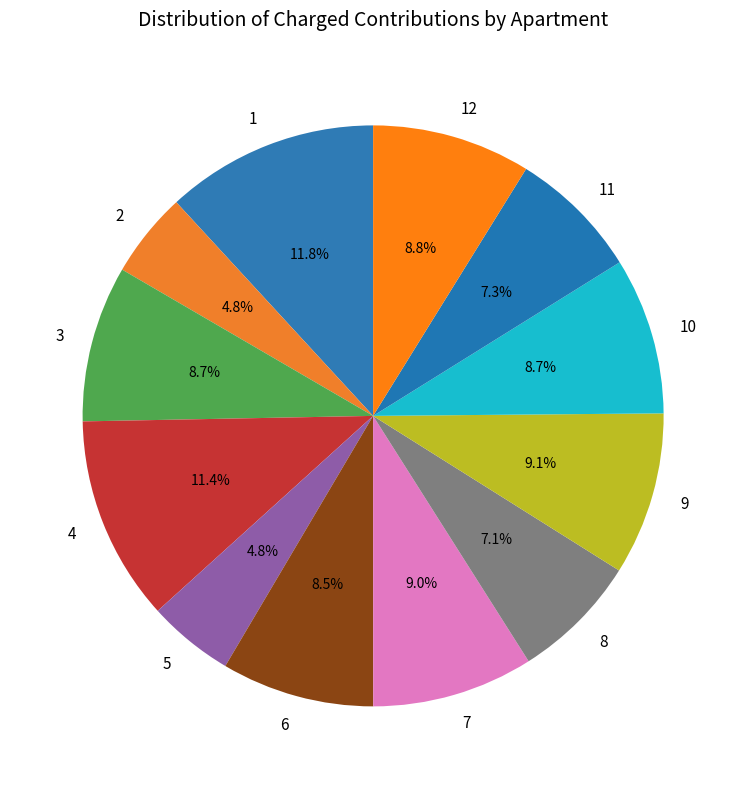

What is the total percentage of 5 and 8?

11.9%